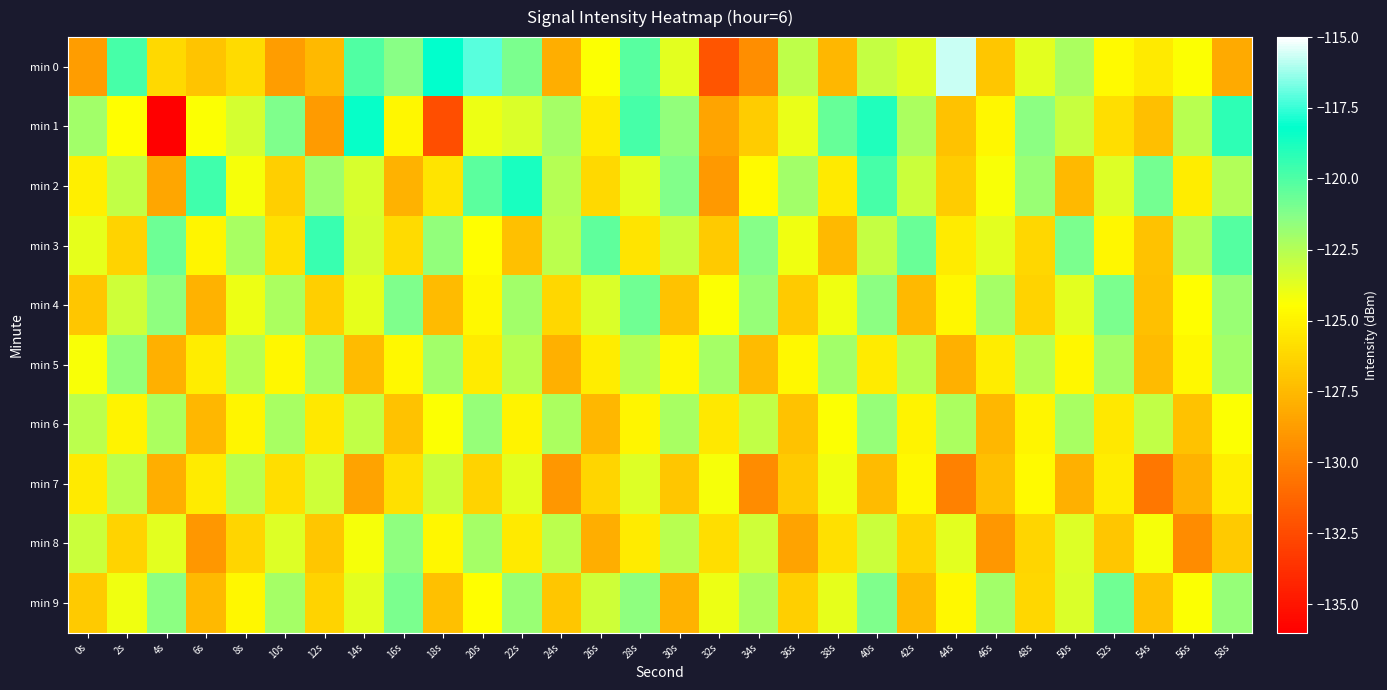

What is the difference between the highest and lowest values at 20s?

9.3